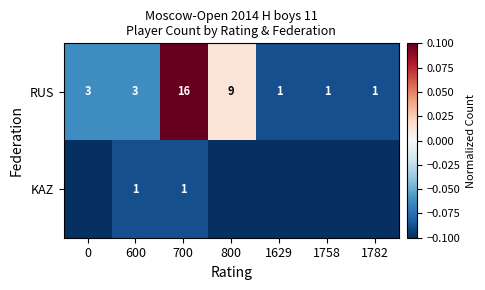

At 600, list the series in order from smallest to largest.

KAZ, RUS